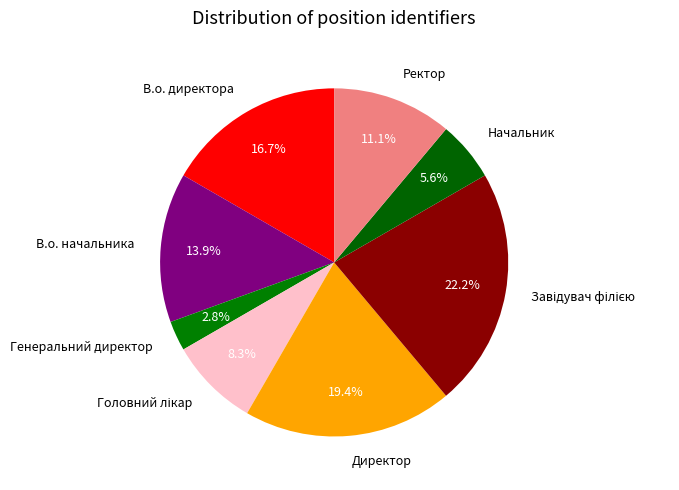

How much of the chart is everything except В.о. директора?

83.3%